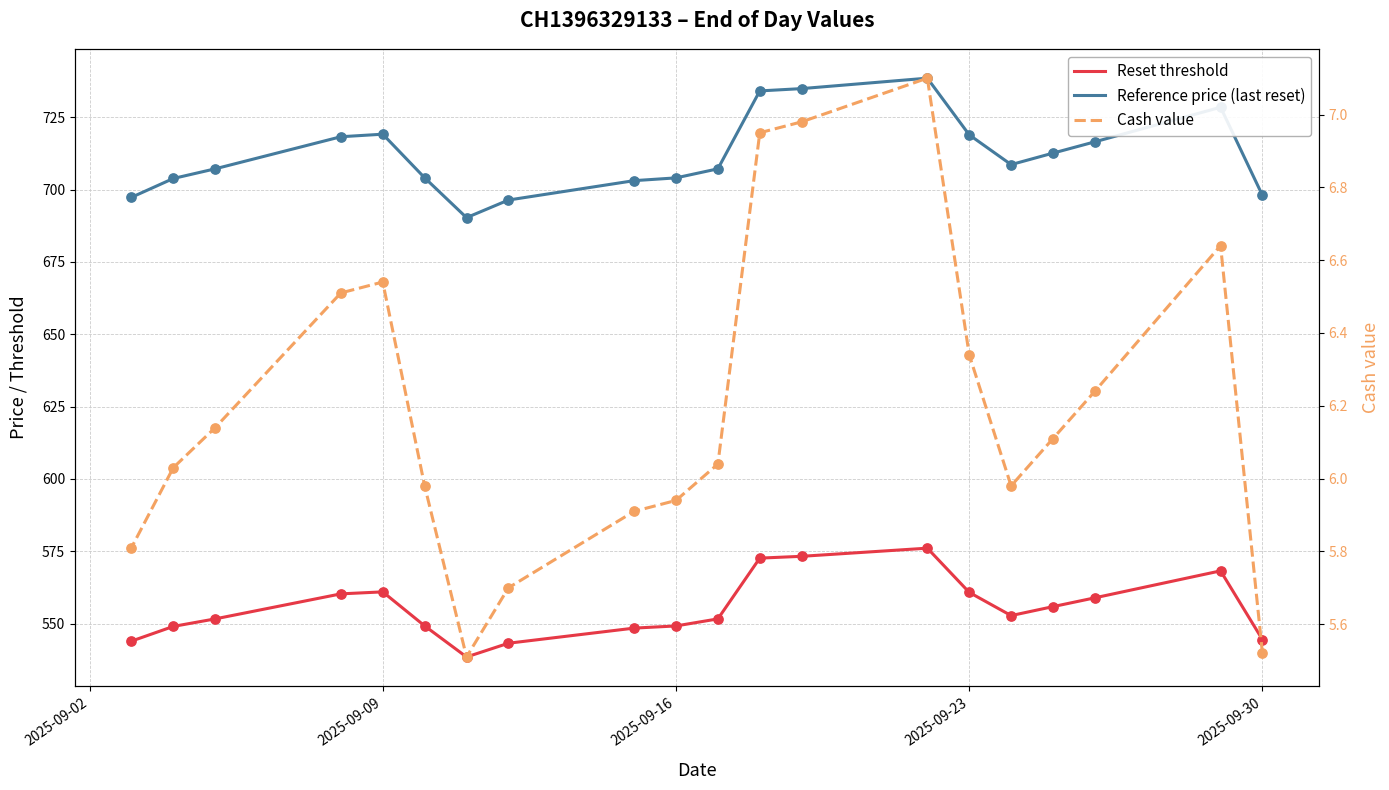

Which series has the largest total across all categories?

Reference price (last reset)